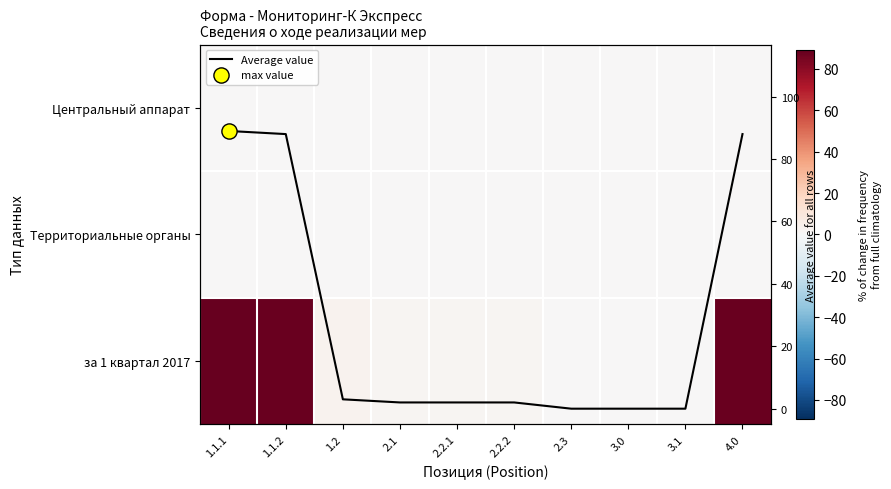

Rank the categories by за 1 квартал 2017 value from lowest to highest.

2.3, 3.0, 3.1, 2.1, 2.2.1, 2.2.2, 1.2, 1.1.2, 4.0, 1.1.1